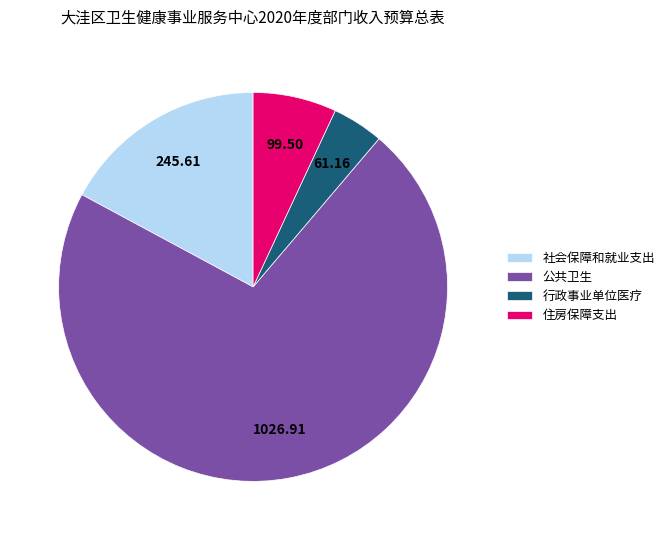

What is the ratio of the value at 行政事业单位医疗 to the value at 住房保障支出?

0.6